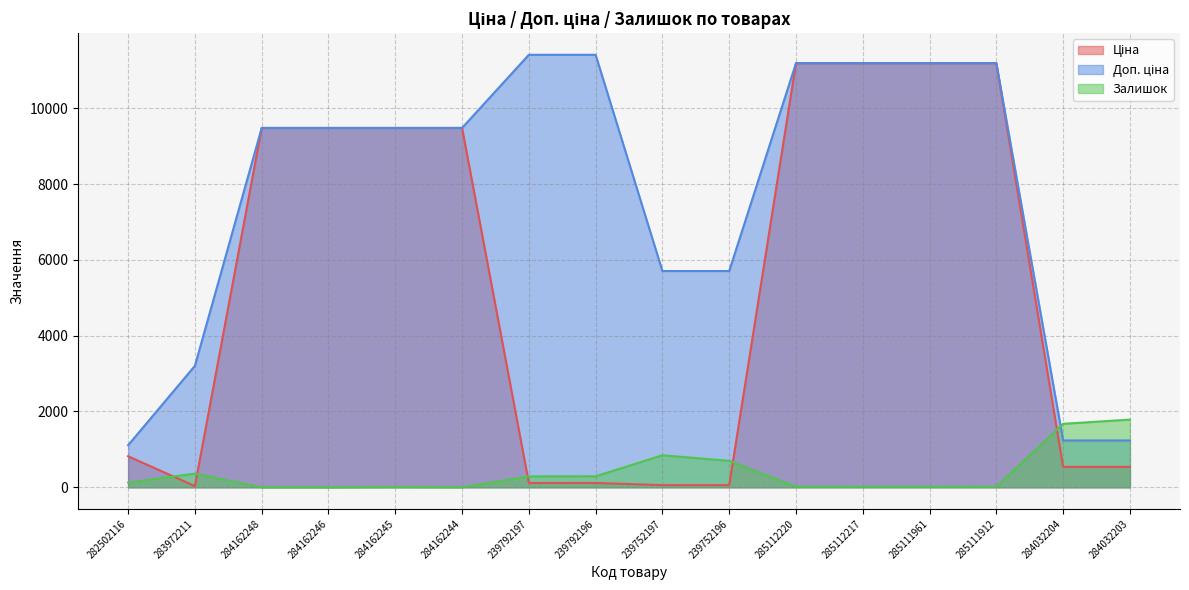

What is the sum of the Доп. ціна values at 284162248 and 285112220?

20668.2